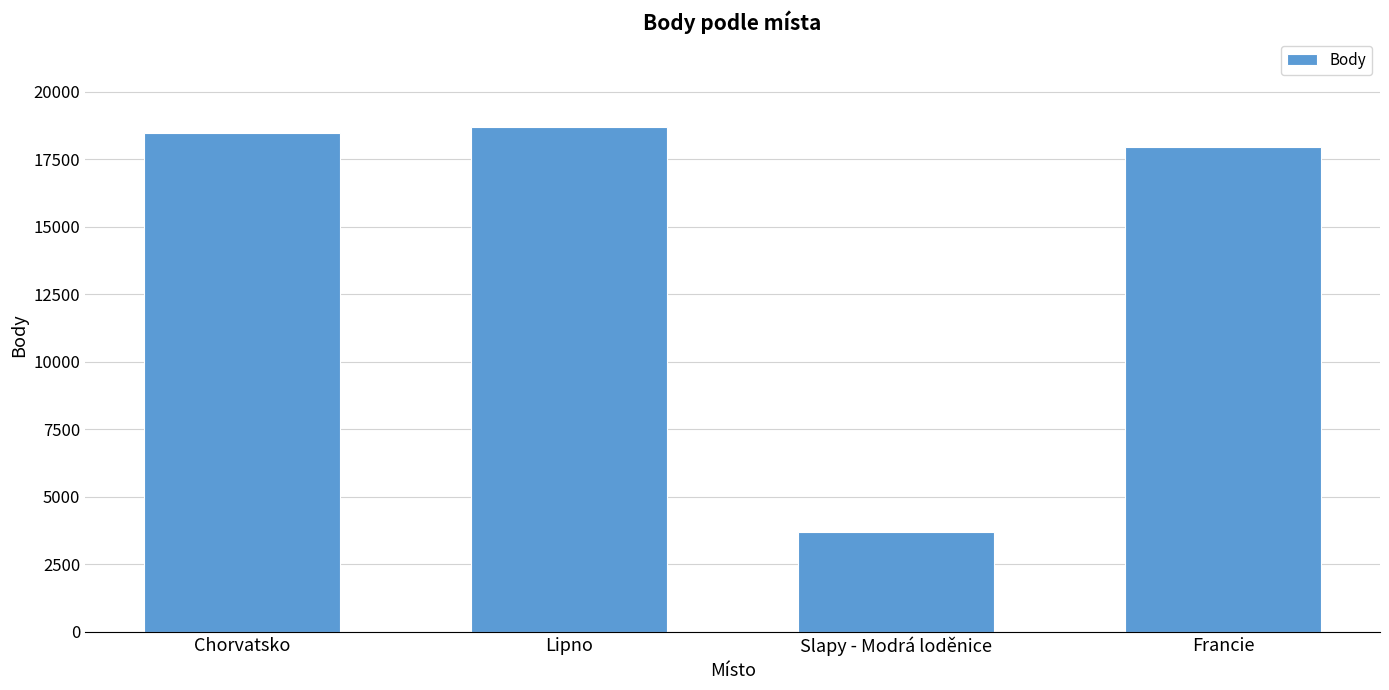

How many data points does each series have?

4